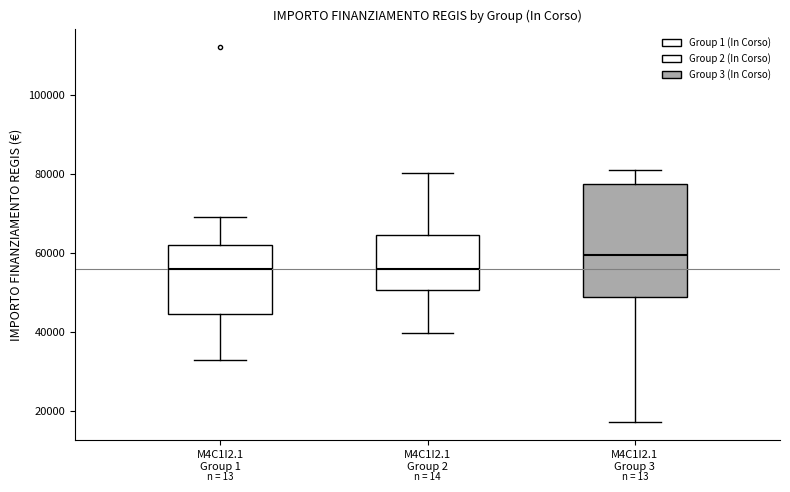

Which box is the tallest, from its lower edge to its upper edge?

M4C1I2.1 Group 3